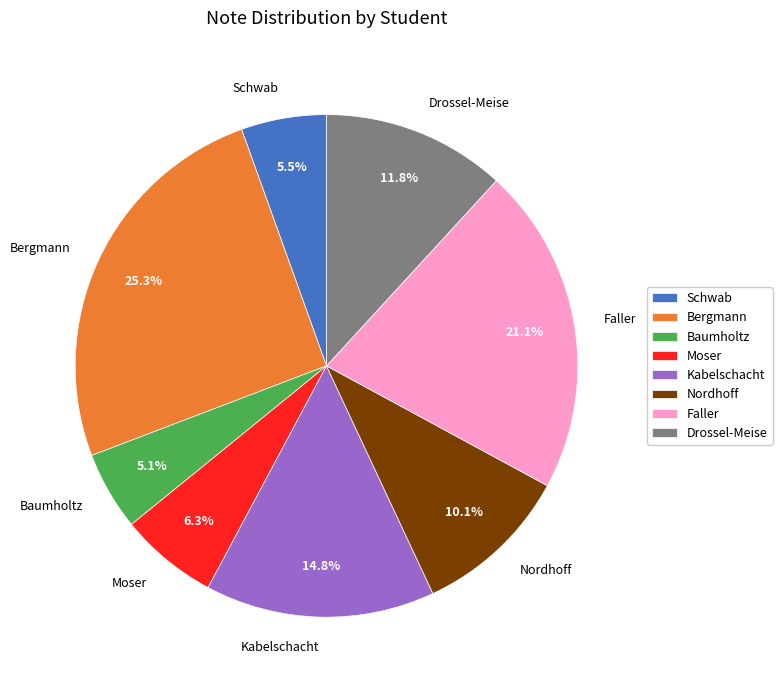

Which has a higher value, Faller or Baumholtz?

Faller